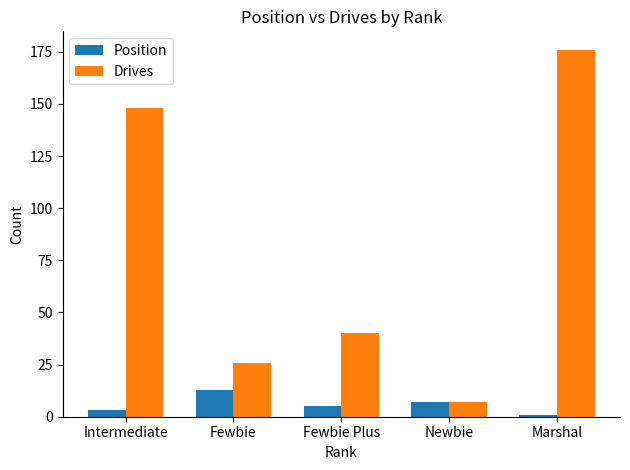

Reading right to left, list all the values displayed in this chart.

Position: 1	7	5	13	3
Drives: 176	7	40	26	148